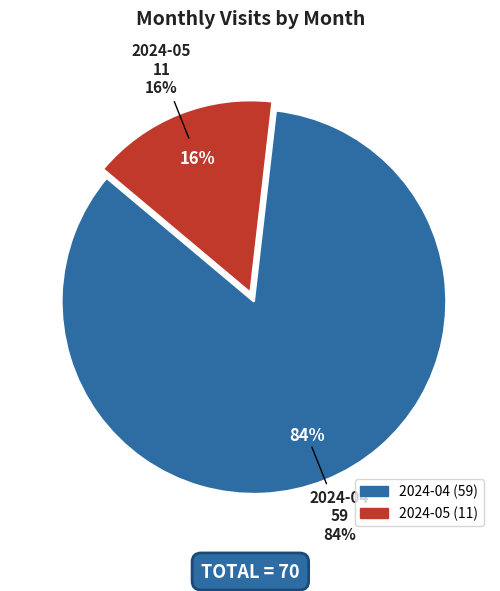

Which slice is the largest?

2024-04